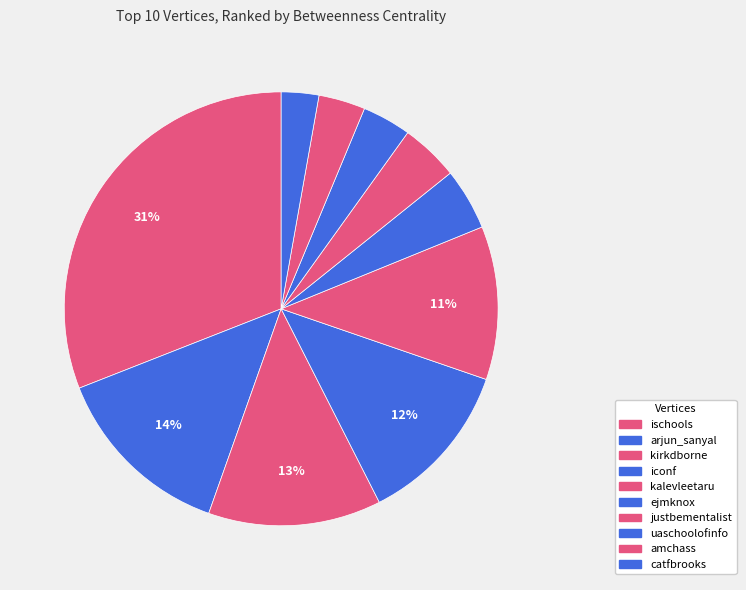

What percentage is the arjun_sanyal slice, to the nearest percent?

14%